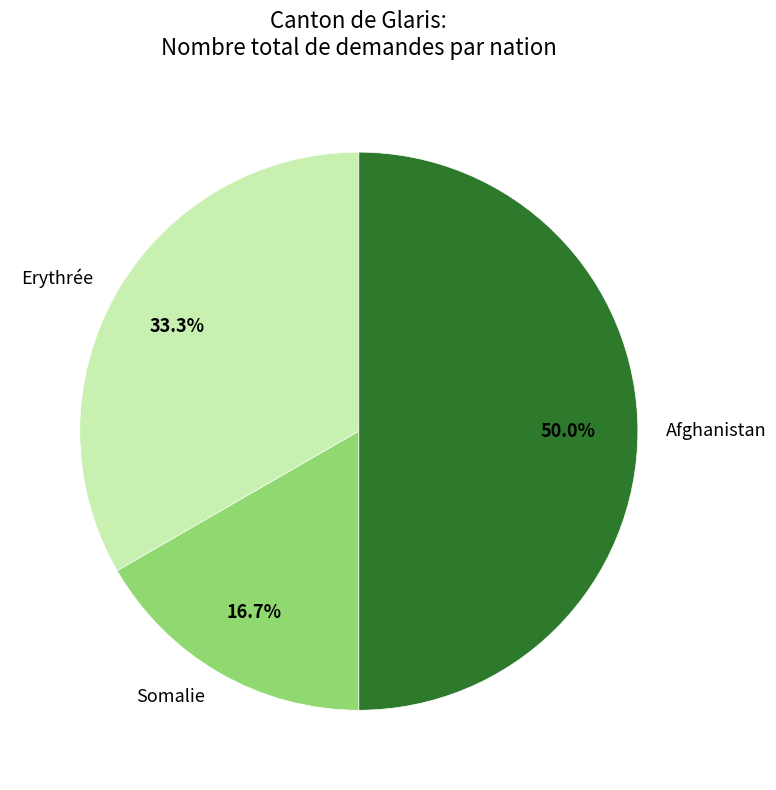

Rank the categories by value from lowest to highest.

Somalie, Erythrée, Afghanistan